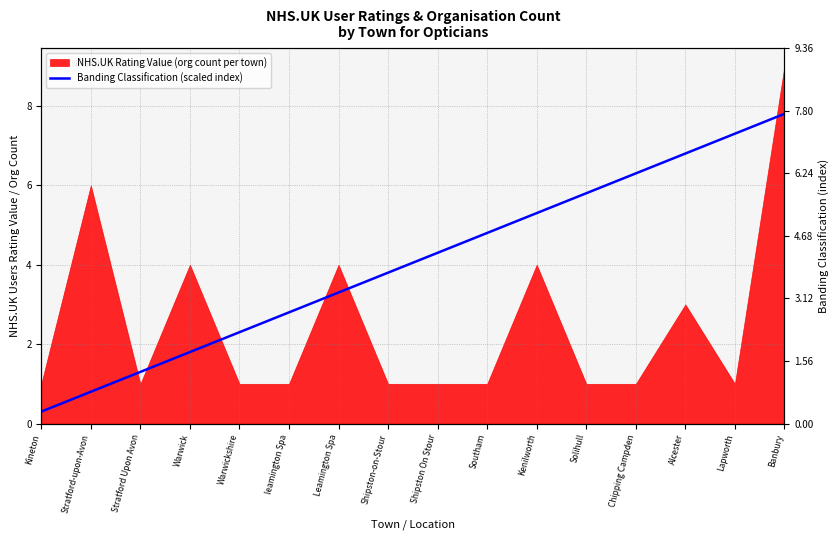

Does the chart display data point markers on the line(s)?

No